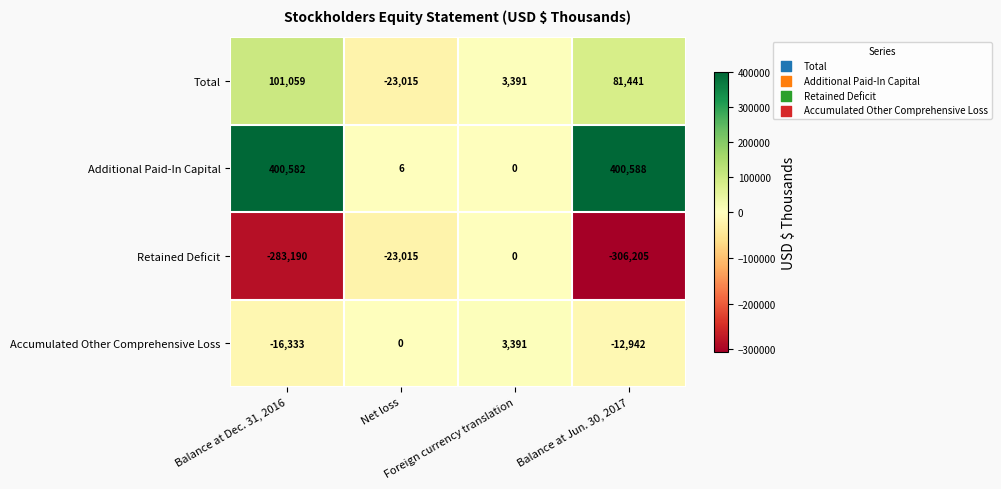

What is the average value of the Total series?

40719